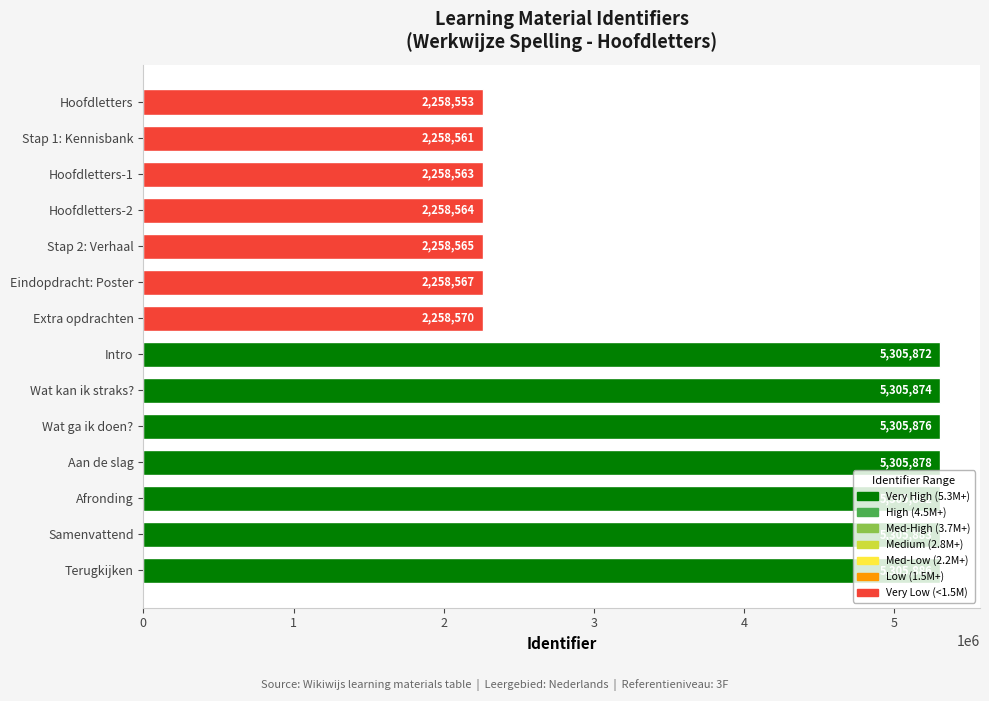

The value at Hoofdletters is 2258553. True or false?

True